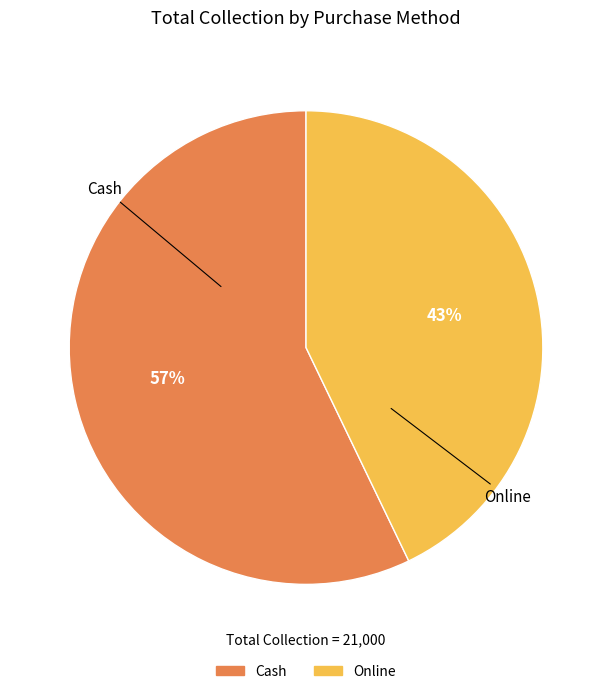

Which has a higher value, Cash or Online?

Cash